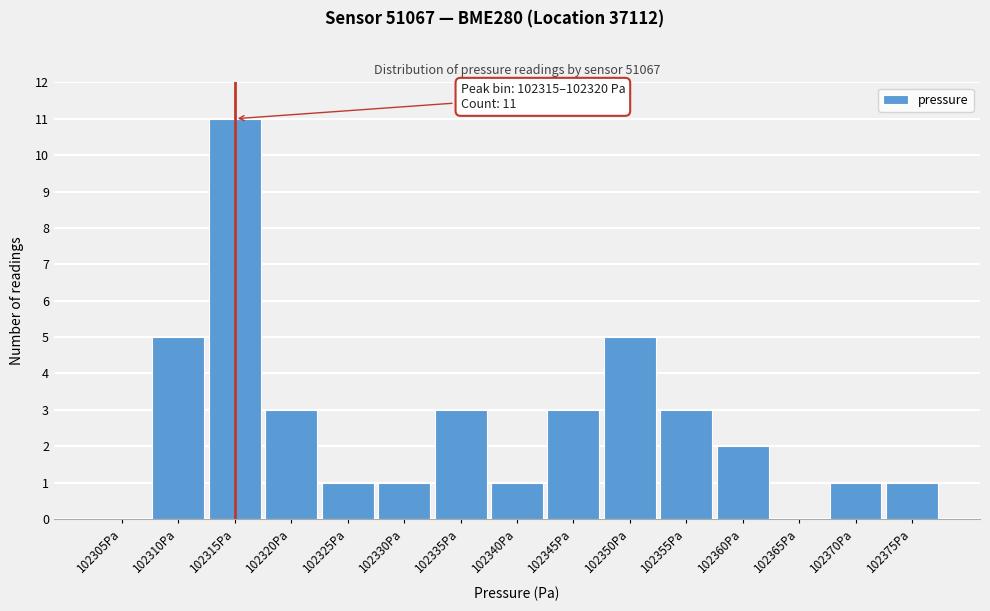

Reading left to right, what are all the values shown in this chart?

102305Pa=0	102310Pa=5	102315Pa=11	102320Pa=3	102325Pa=1	102330Pa=1	102335Pa=3	102340Pa=1	102345Pa=3	102350Pa=5	102355Pa=3	102360Pa=2	102365Pa=0	102370Pa=1	102375Pa=1